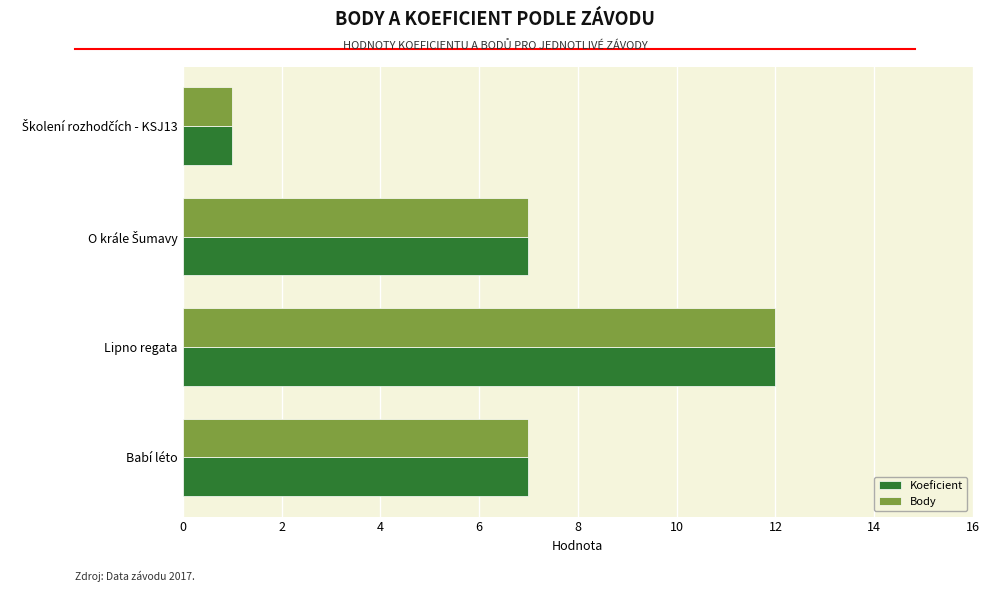

What value does the Body series have at Babí léto?

7